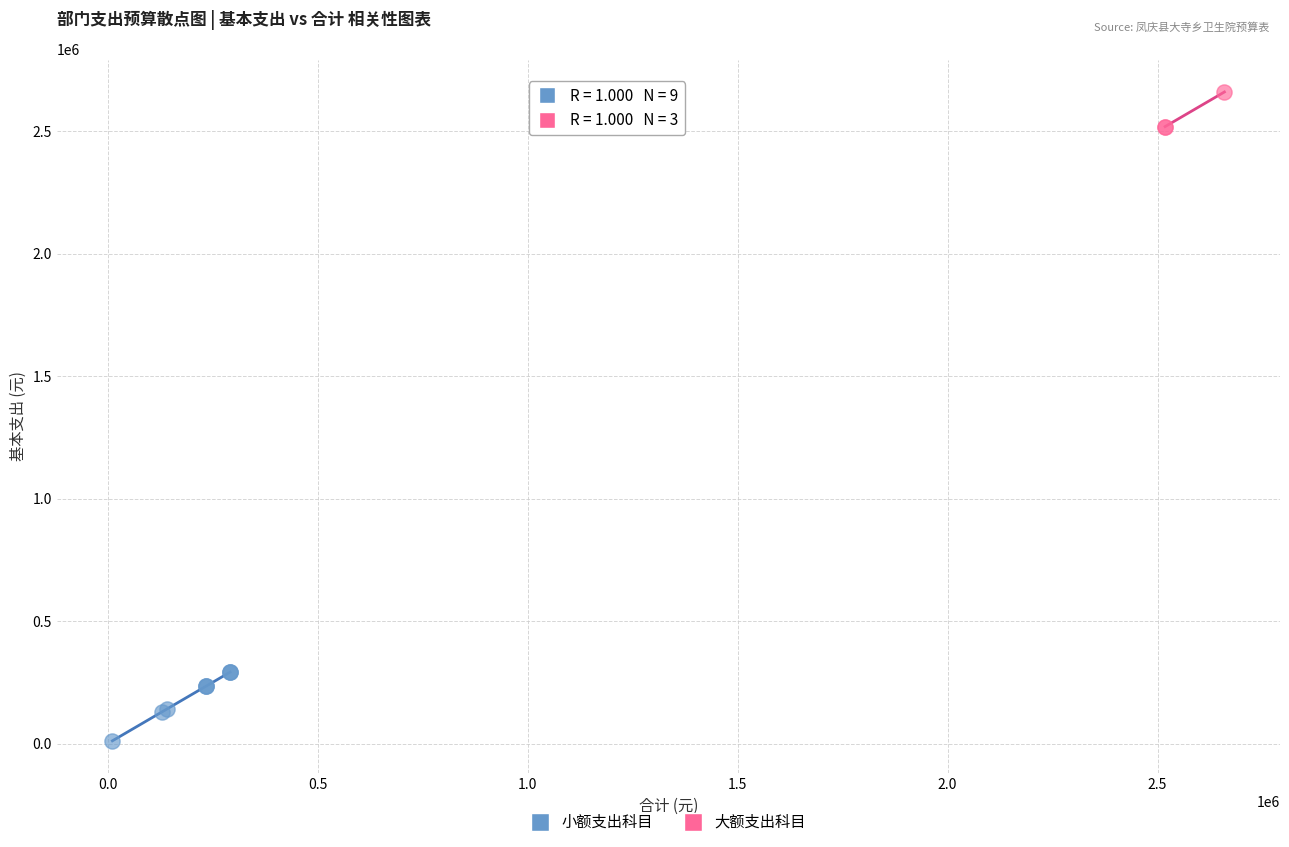

Which series contains the lowest Y value?

小额支出科目